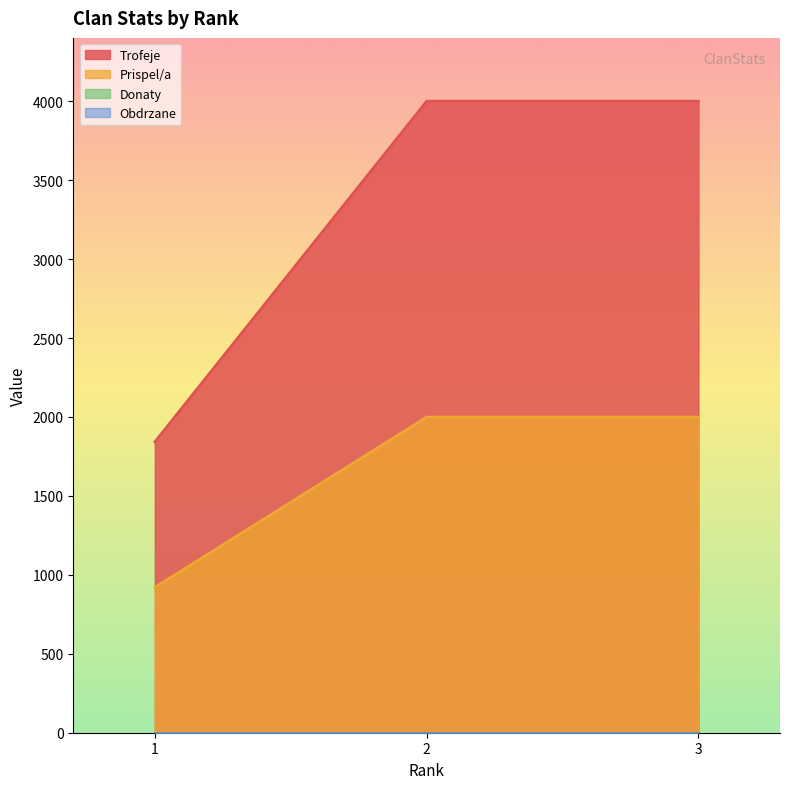

Reading right to left, transcribe all the data shown in this chart.

Trofeje: 3=4001	2=4001	1=1843
Prispel/a: 3=2000	2=2000	1=921